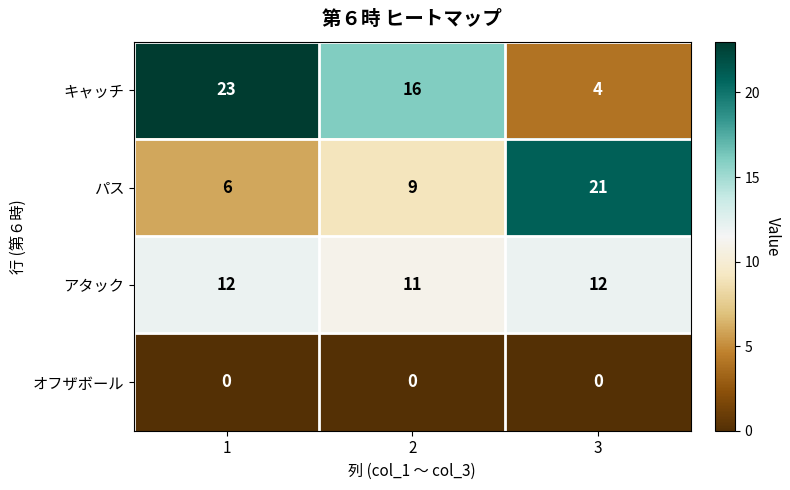

Reading left to right, list all the values displayed in this chart.

キャッチ: 23	16	4
パス: 6	9	21
アタック: 12	11	12
オフザボール: 0	0	0